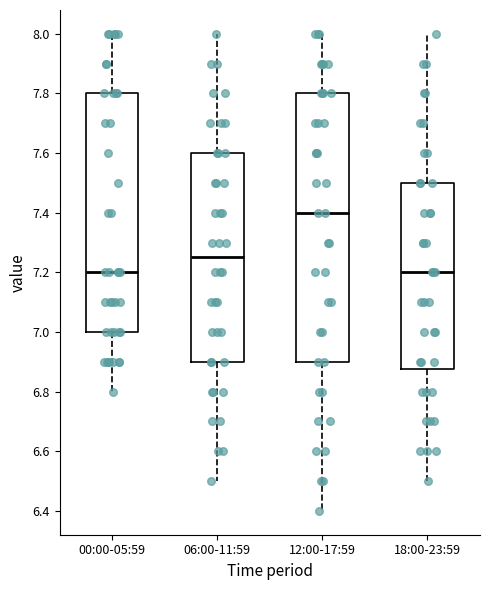

Which box is the tallest, from its lower edge to its upper edge?

12:00-17:59